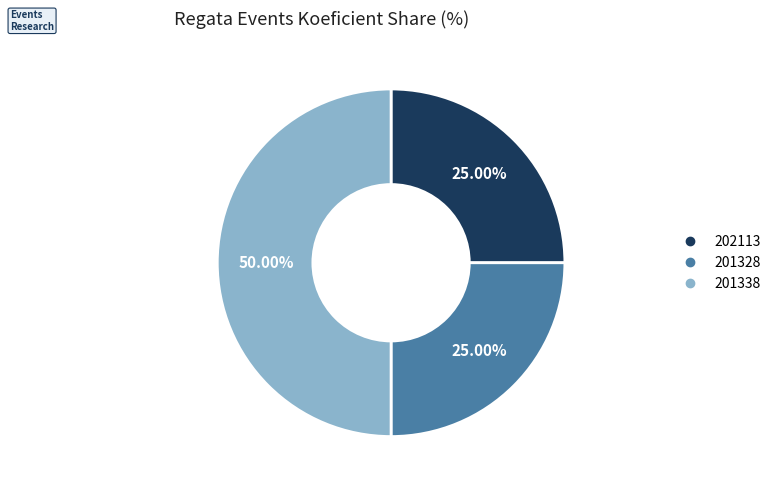

Which slice is the largest?

201338